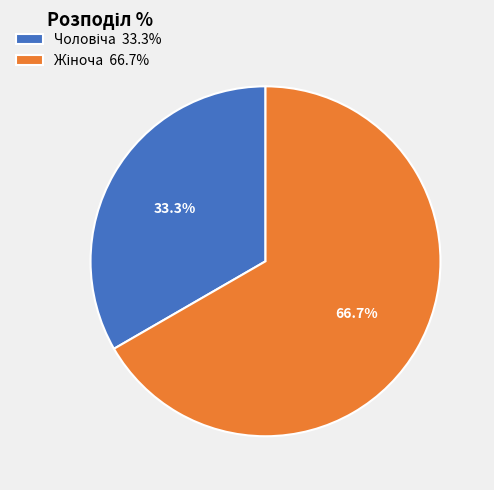

Does any single category account for the majority?

Yes